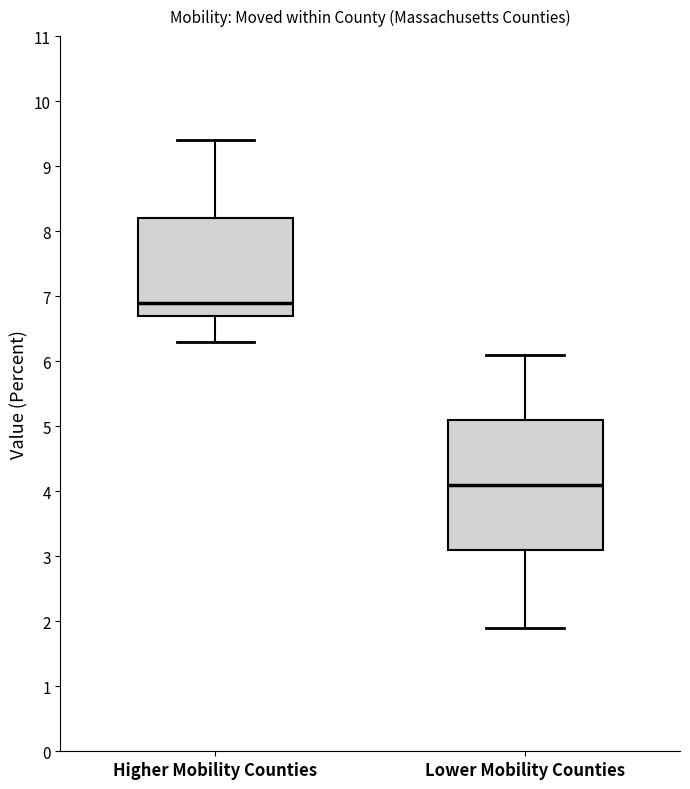

Where does the median line of the box for Lower Mobility Counties sit on the y-axis? The values are not printed on the chart, so give them approximately, as read against the axis.

4.1